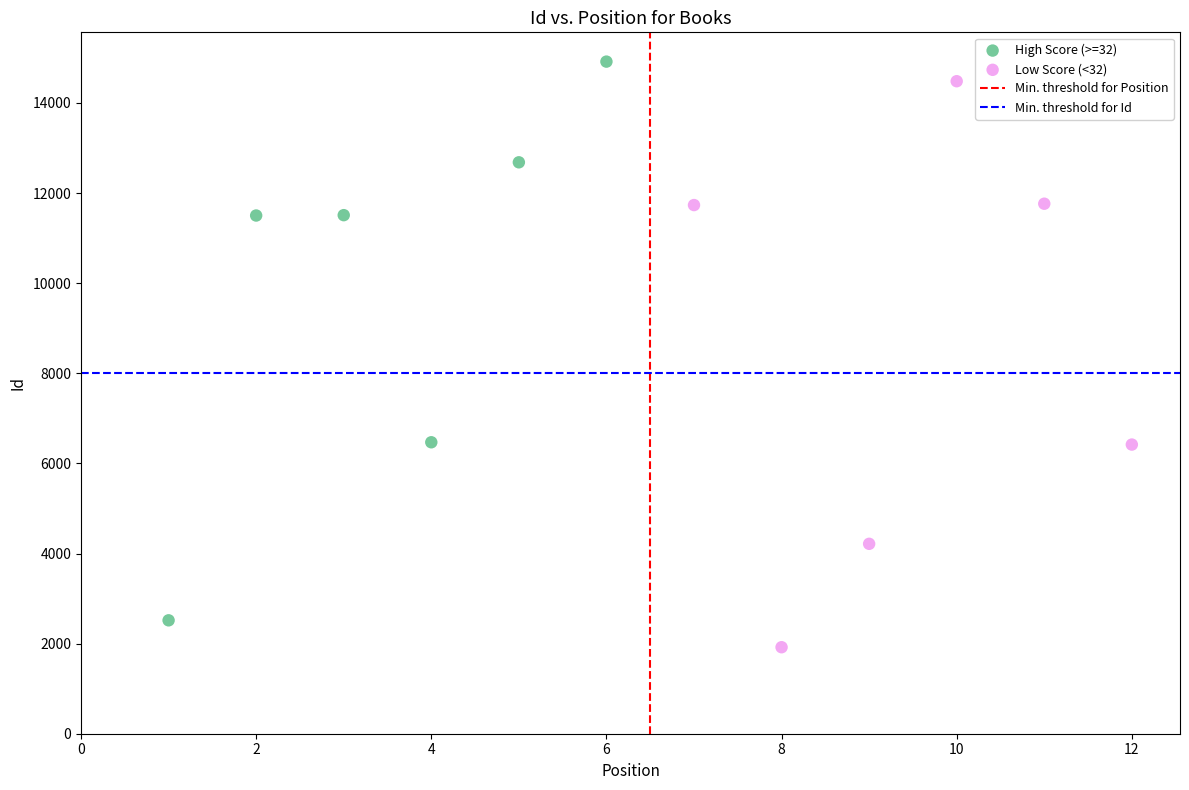

Which series contains the highest Y value?

High Score (>=32)